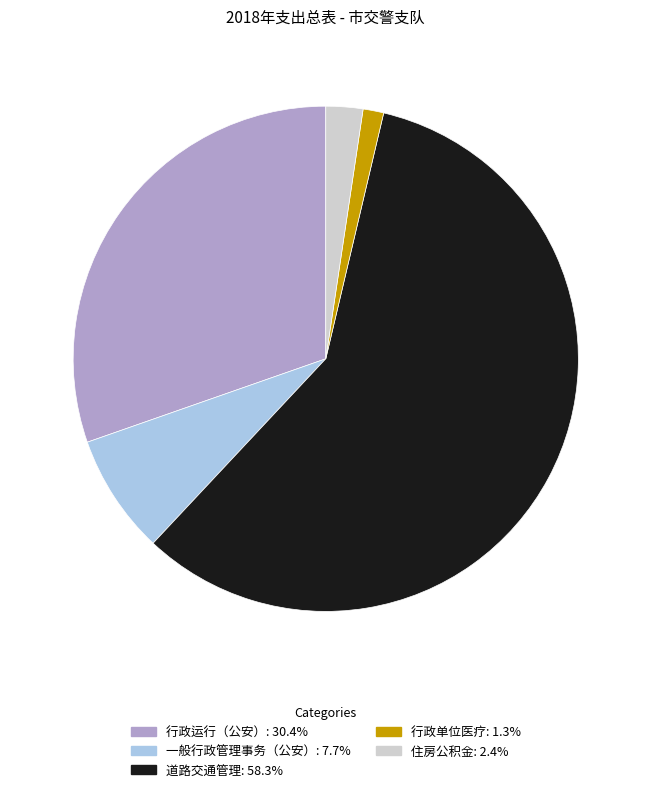

Which slice is the smallest?

行政单位医疗